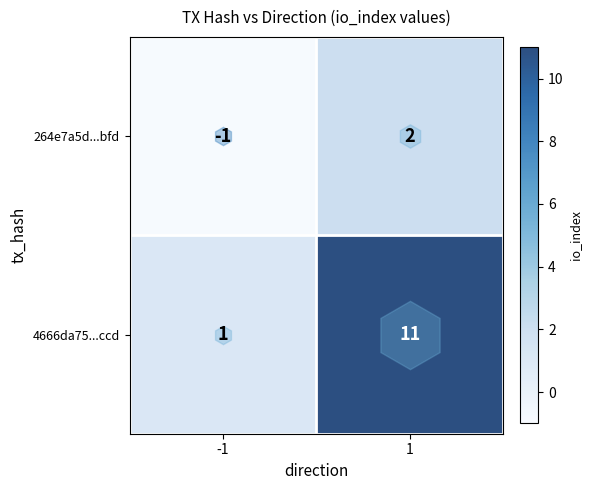

At -1, list the series in order from smallest to largest.

264e7a5d...bfd, 4666da75...ccd